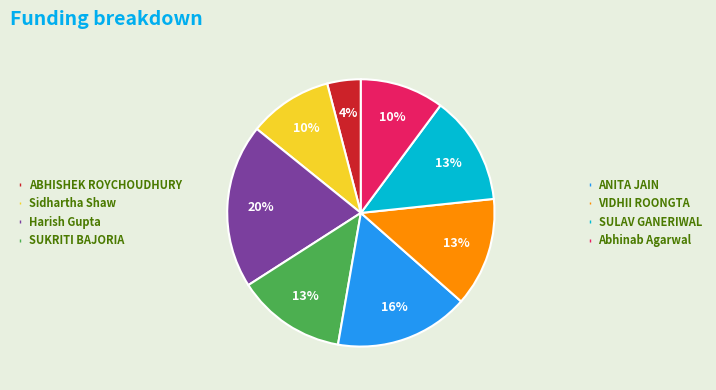

To the nearest percent, what is the average slice percentage?

12%